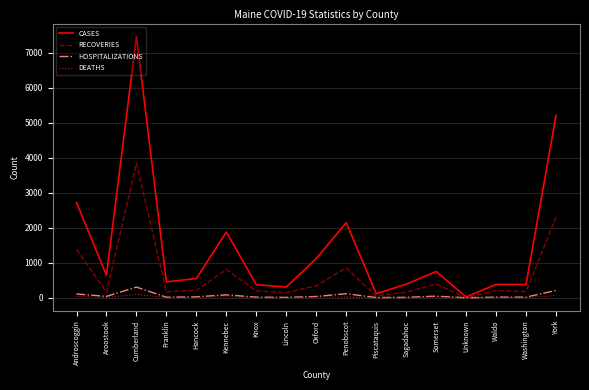

What are all the series names shown in the legend?

CASES, RECOVERIES, HOSPITALIZATIONS, DEATHS